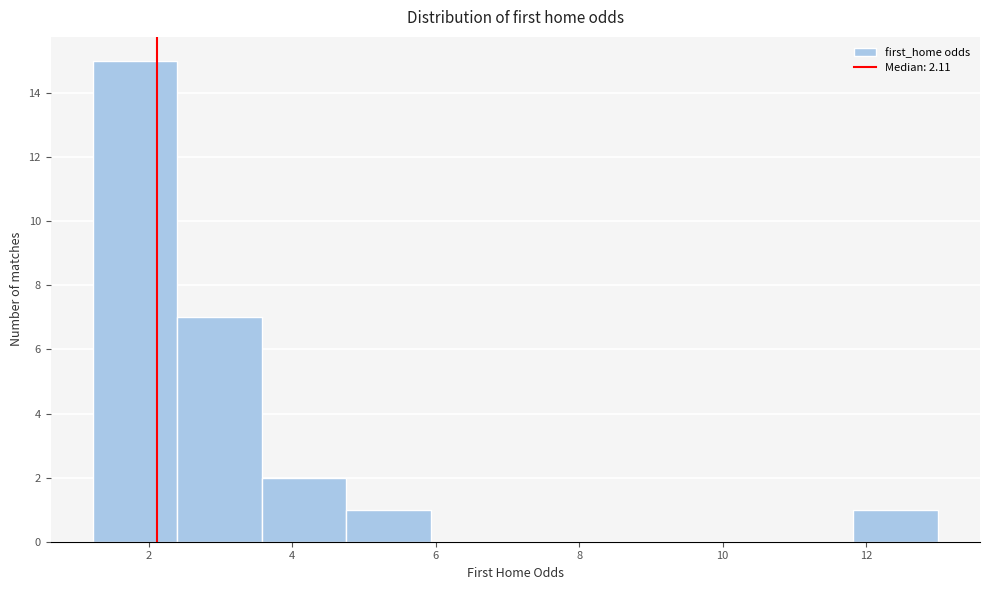

Over which range of the x-axis is the bar tallest?

1.2 to 2.4